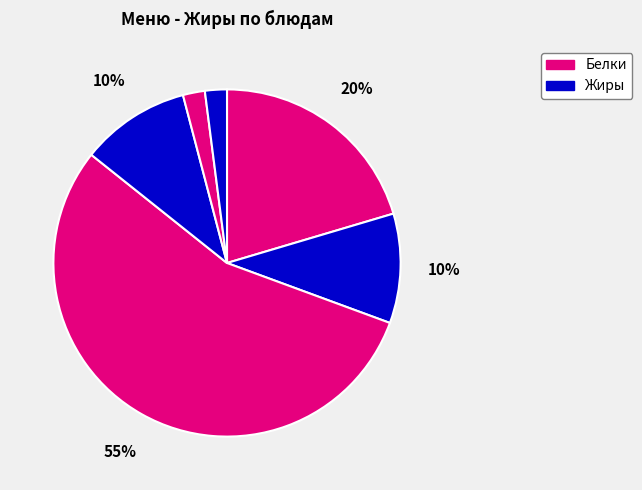

How many segments does this pie chart have?

6